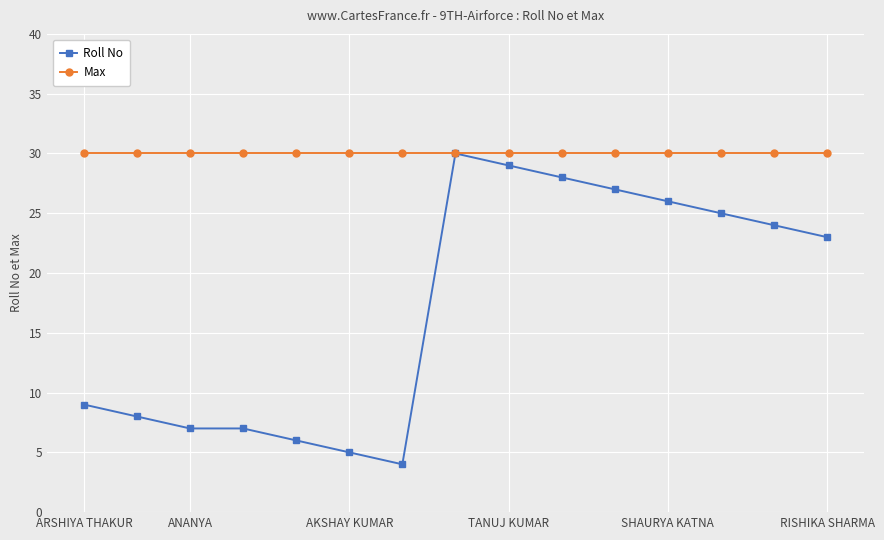

What is the smallest value displayed?

4